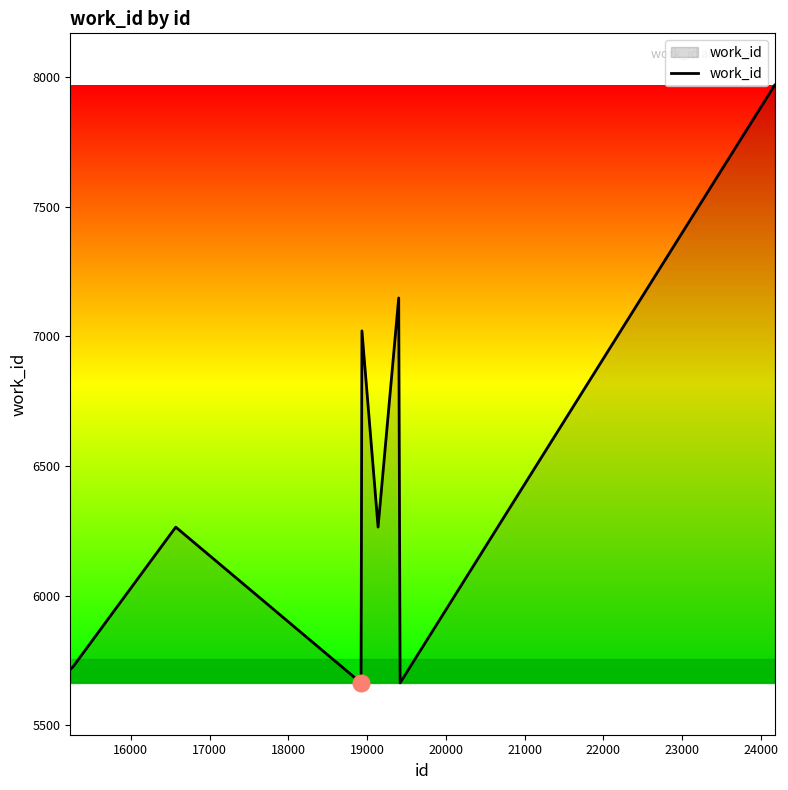

What is the smallest value displayed?

5663